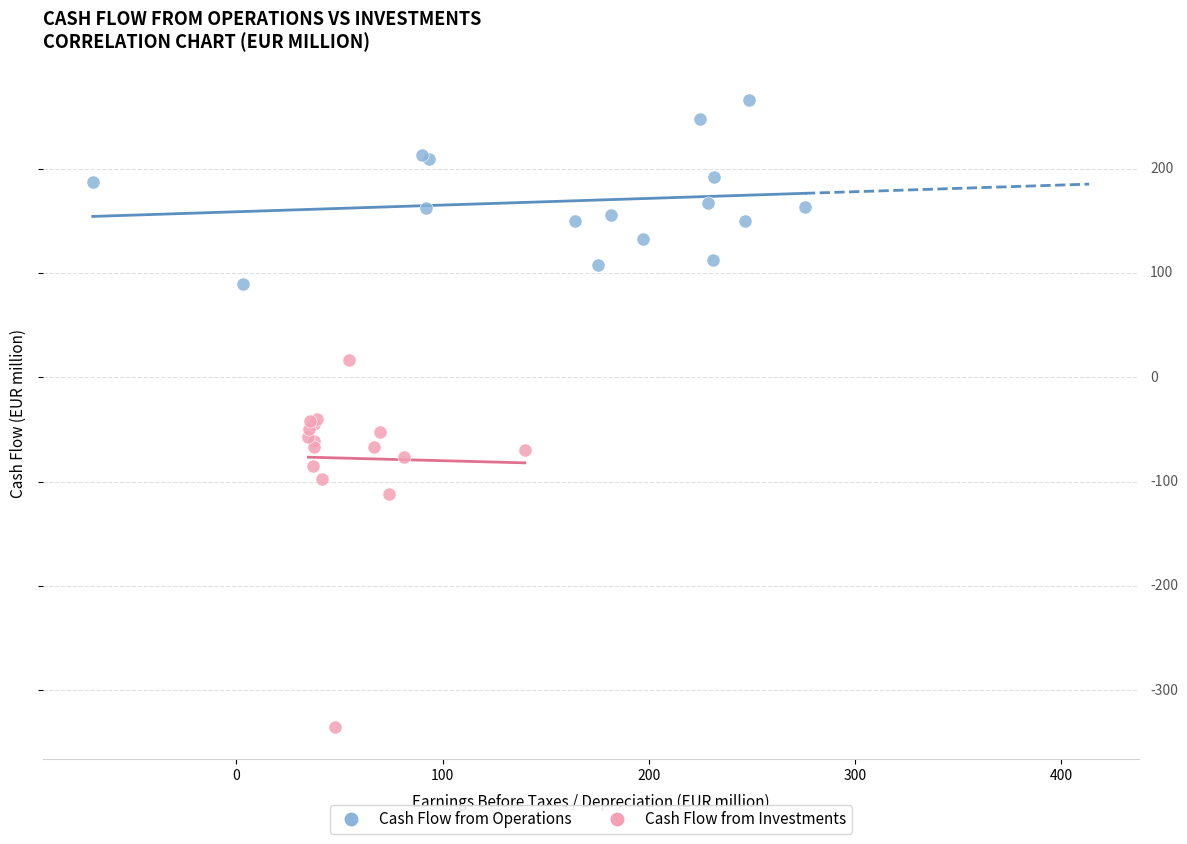

What are all the series names shown in the legend?

Cash Flow from Operations, Cash Flow from Investments